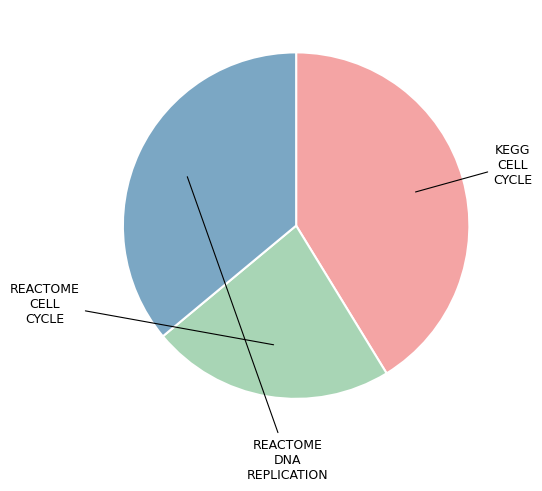

Does any single category account for the majority?

No